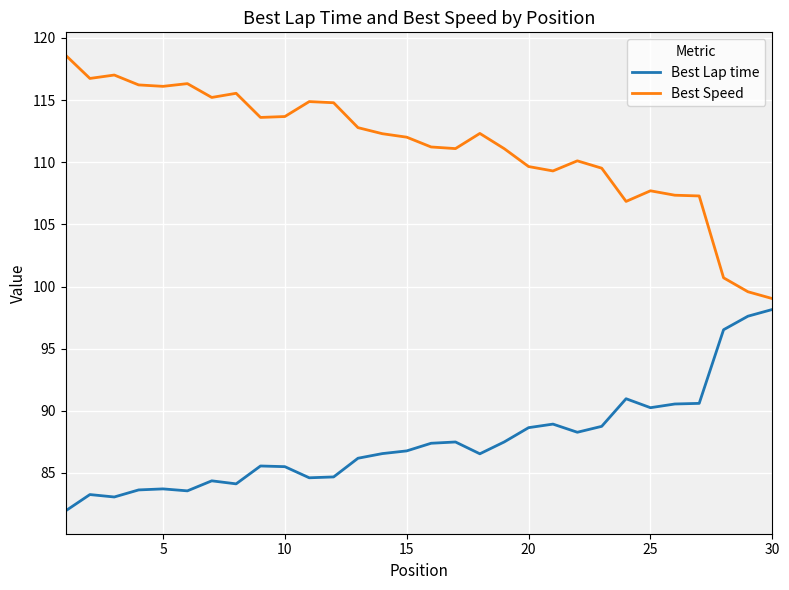

List the series in order of their overall mean, highest first.

Best Speed, Best Lap time